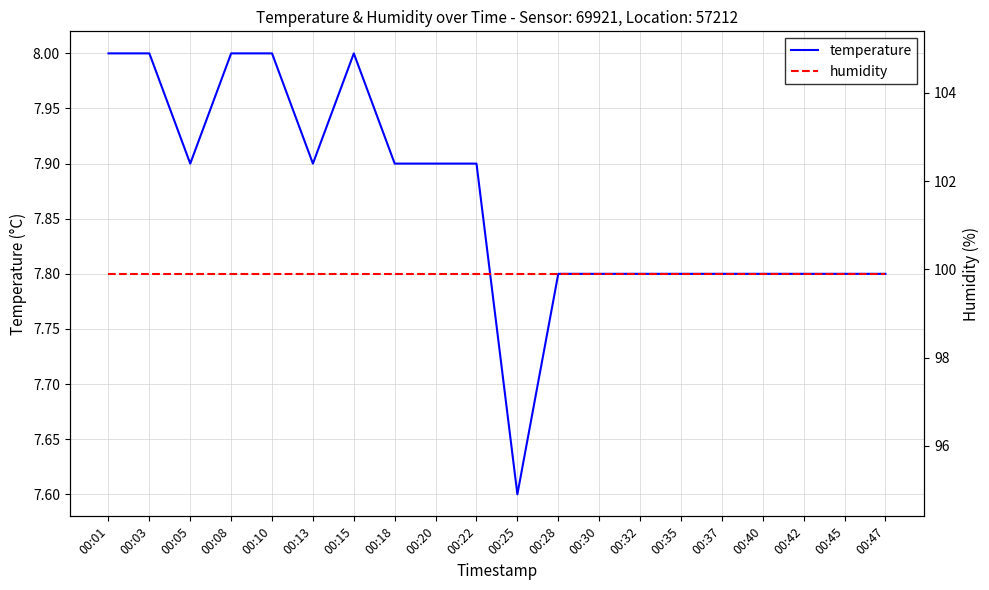

True or false: humidity has a value of 99.9 at 00:37.

True